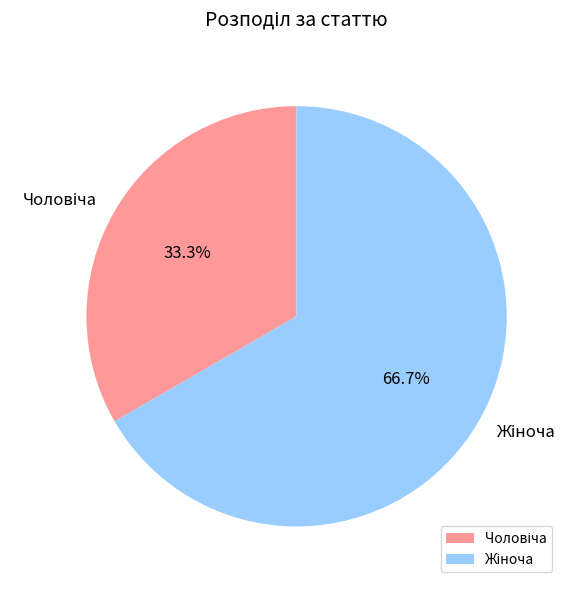

Is there a majority slice in this chart?

Yes